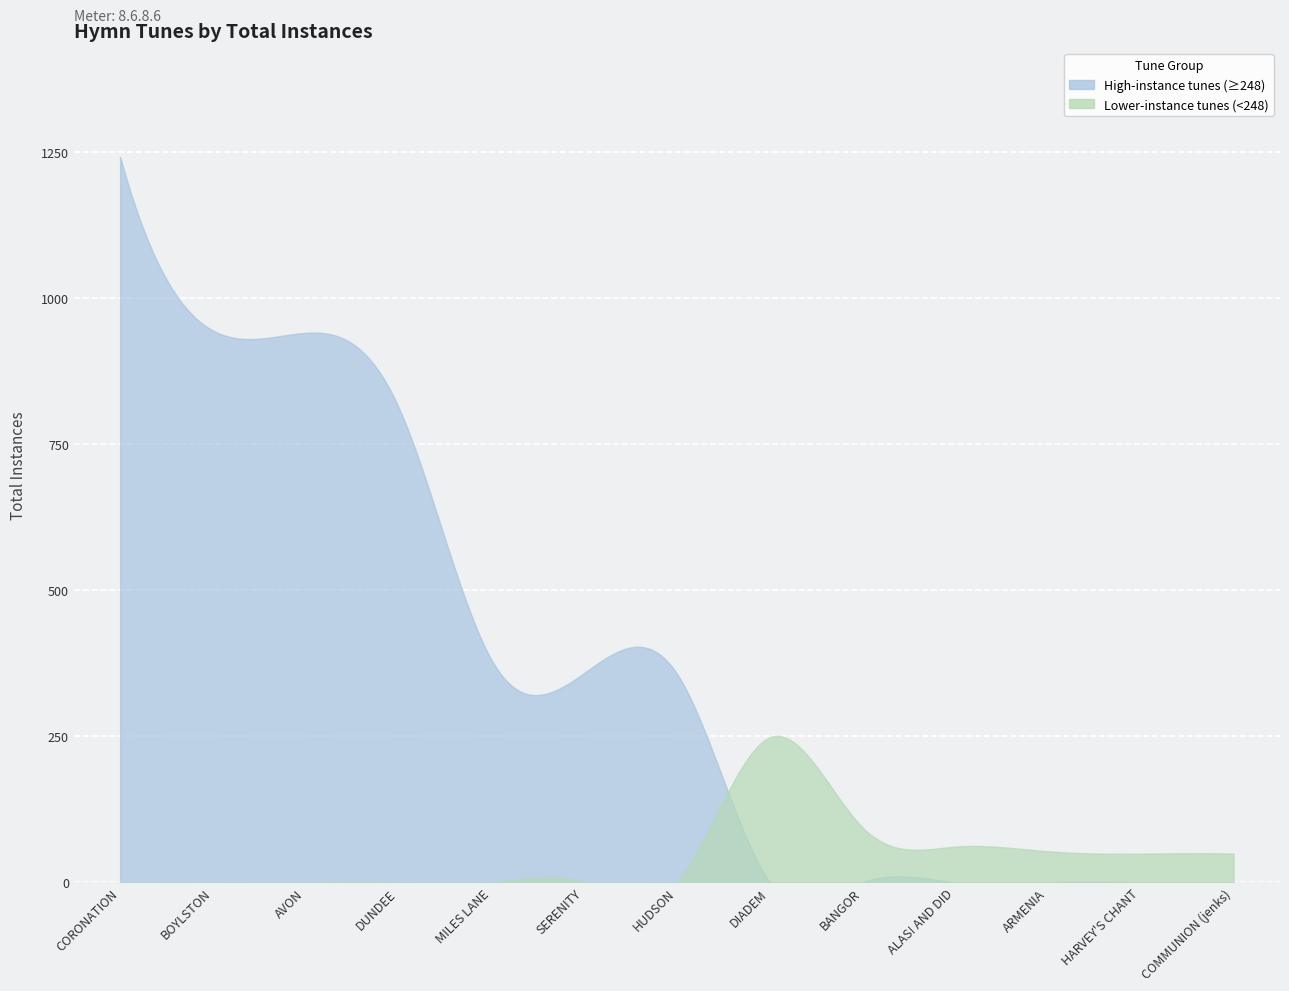

How many points are higher than both their immediate neighbors (excluding endpoints)?

1